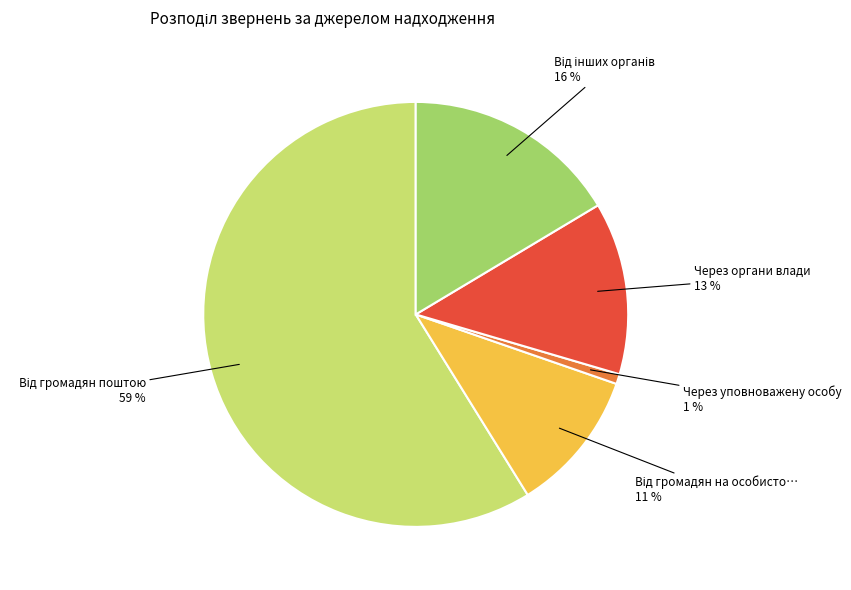

Is there a majority slice in this chart?

Yes